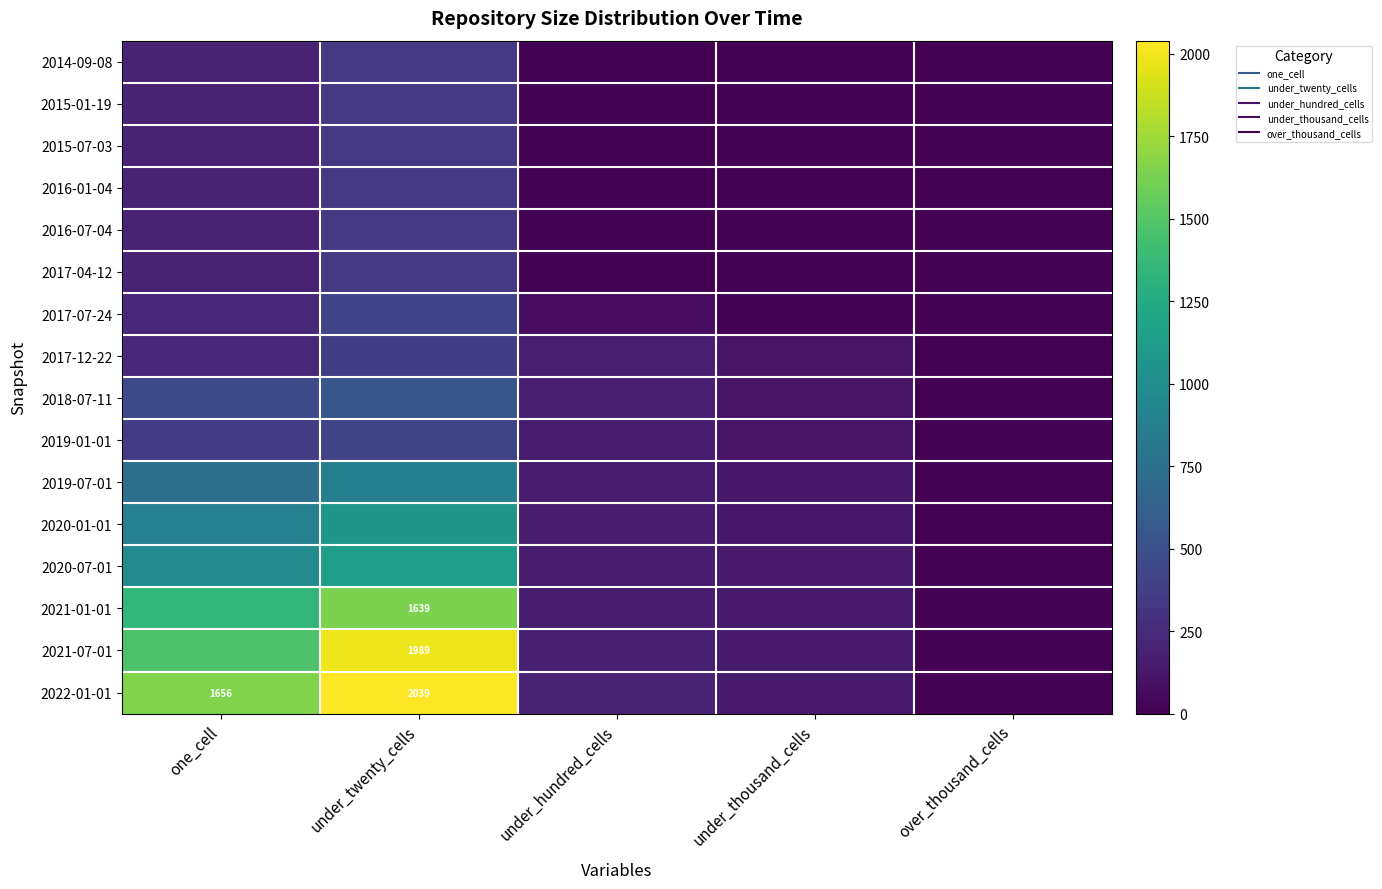

How many distinct data groups are displayed?

16